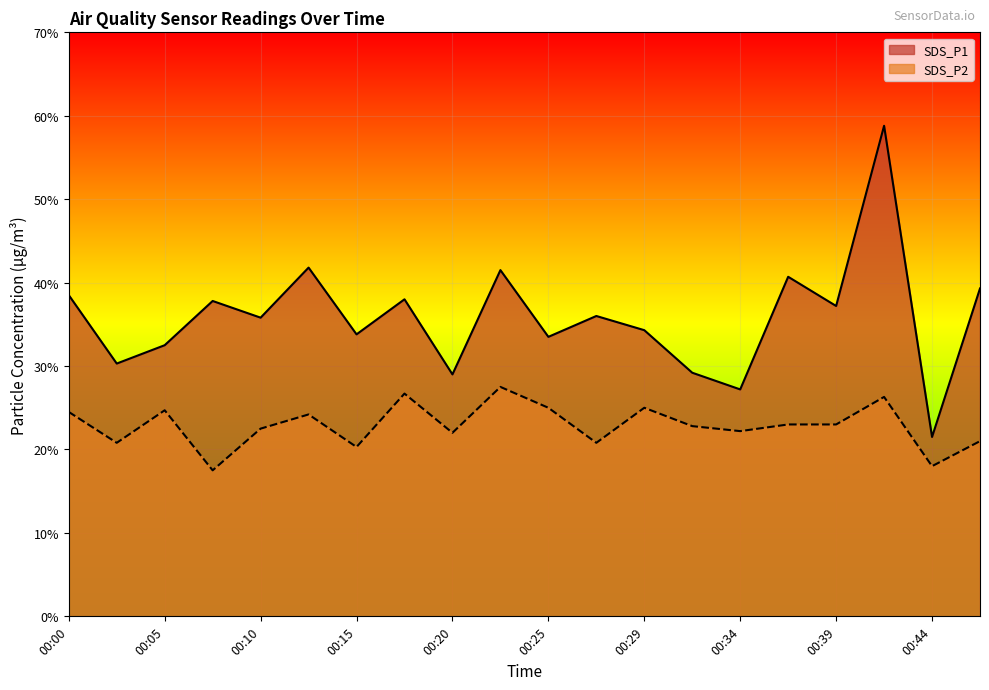

Where is the first local minimum for SDS_P1?

00:03